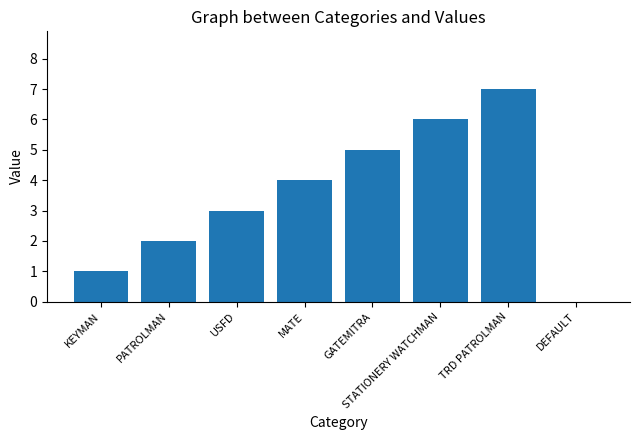

What is the difference between the values at PATROLMAN and DEFAULT?

2